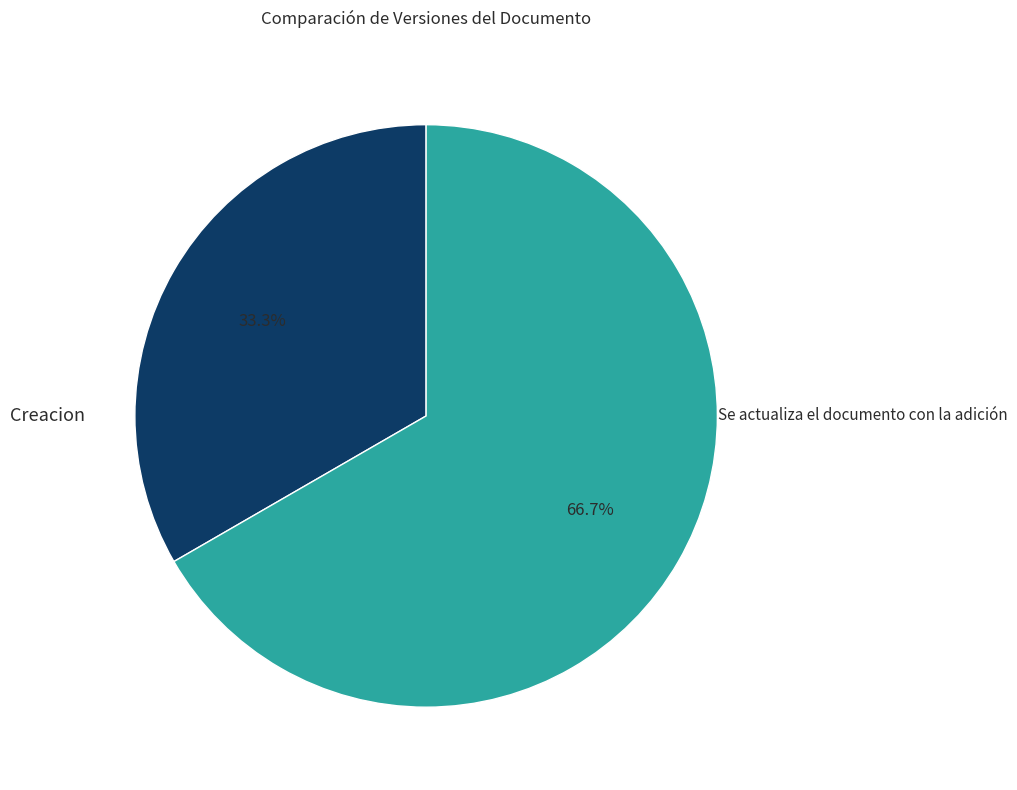

Approximately how many times larger is the value at Se actualiza el documento con la adición compared to Creacion?

2.0